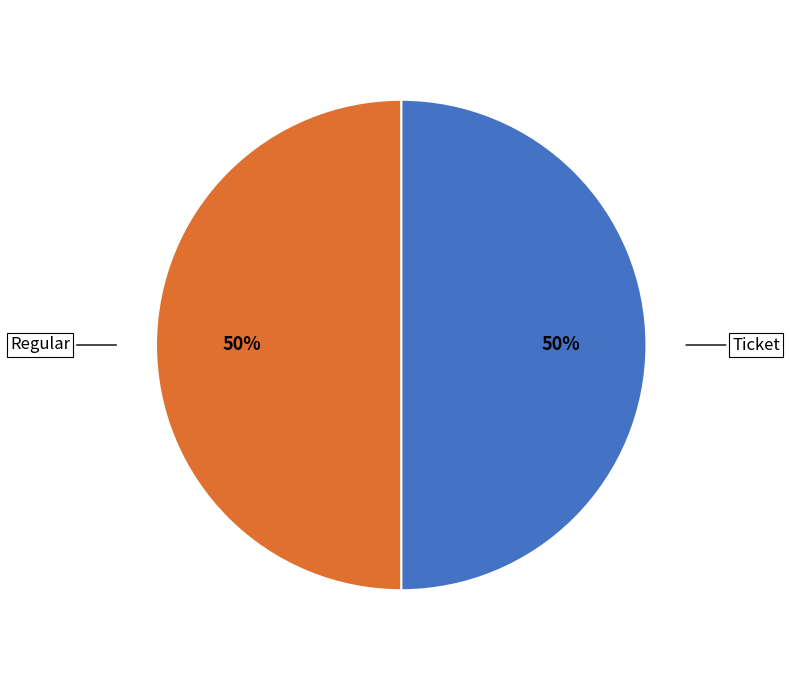

What is the ratio of the value at Ticket to the value at Regular?

1.0